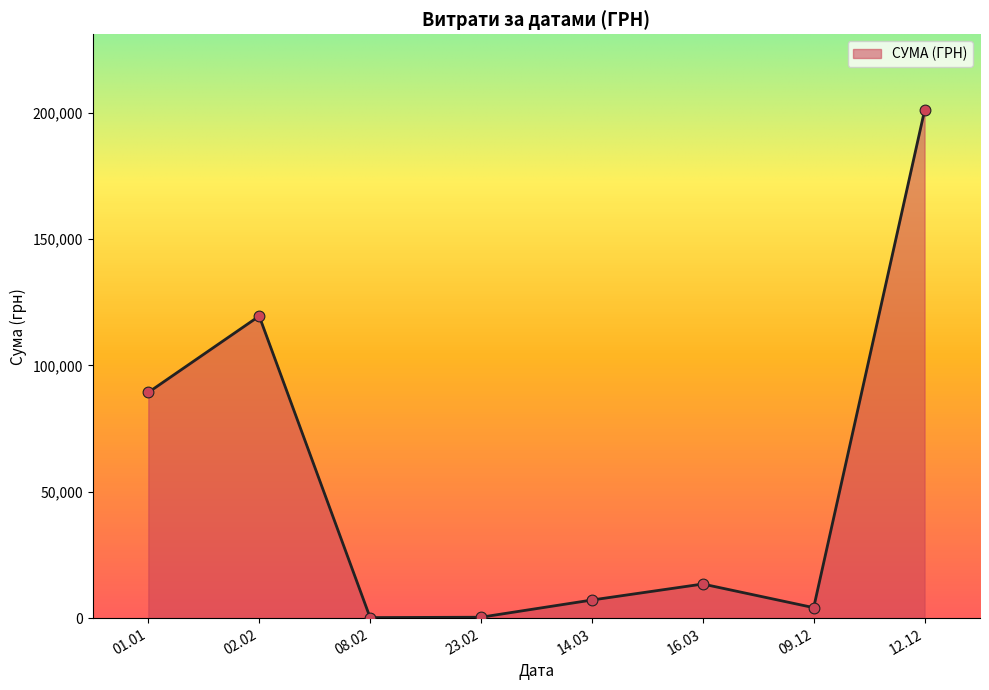

What is the change in value from 01.01 to 12.12?

+111570.3